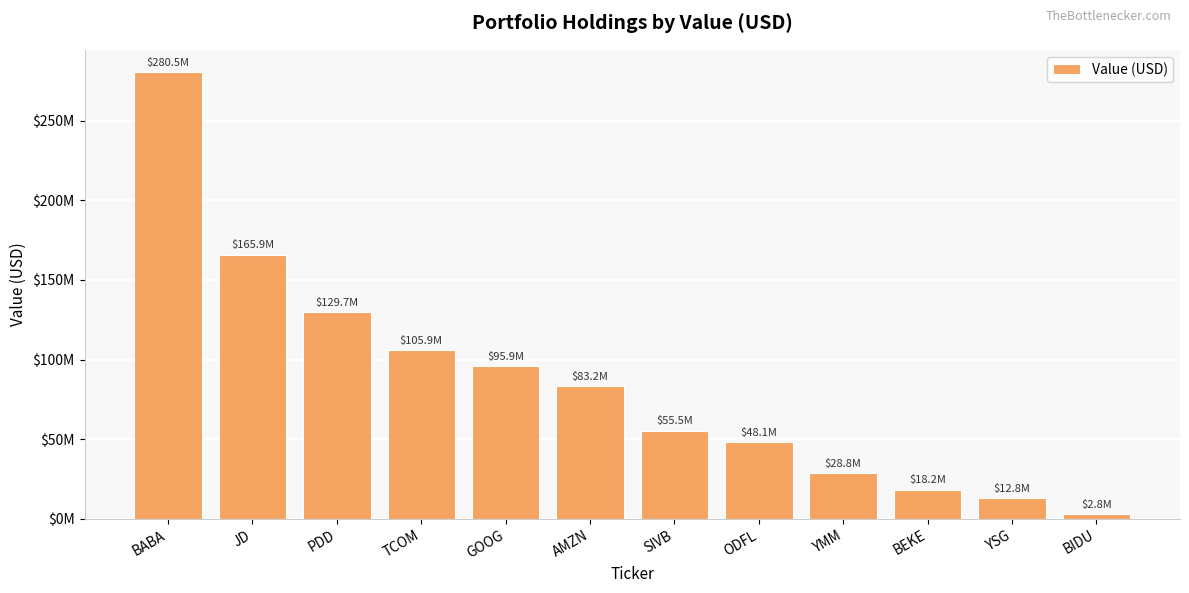

What is the greatest value displayed?

280518000